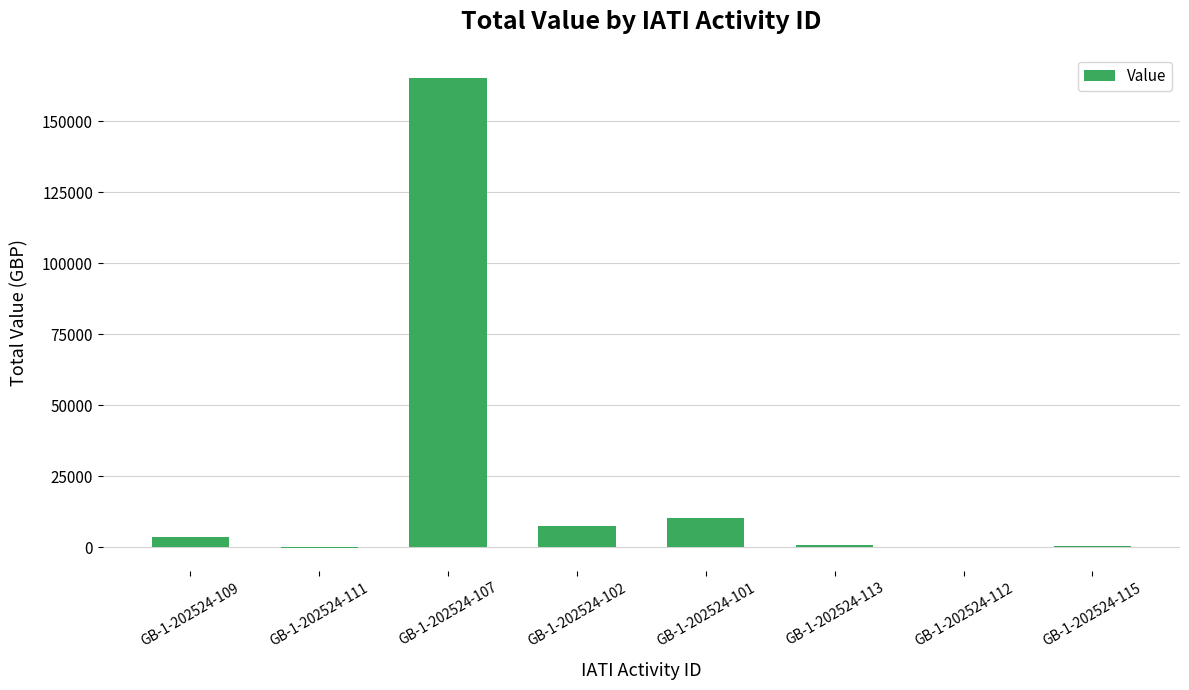

What is the sum of the values at GB-1-202524-101 and GB-1-202524-113?

10953